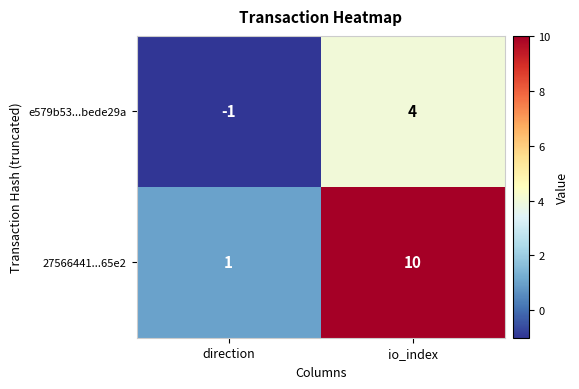

What is the difference between the maximum and minimum values in the 27566441...65e2 series?

9